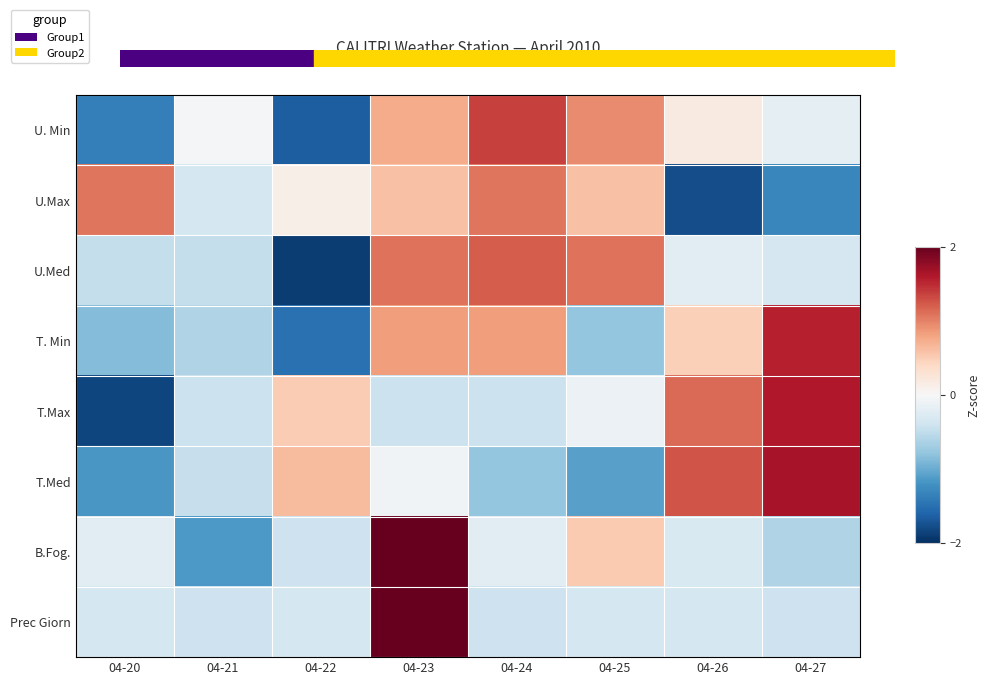

Rank the series at 04-22 from highest to lowest value.

T.Med, T.Max, U.Max, Prec Giorn, B.Fog., T. Min, U. Min, U.Med